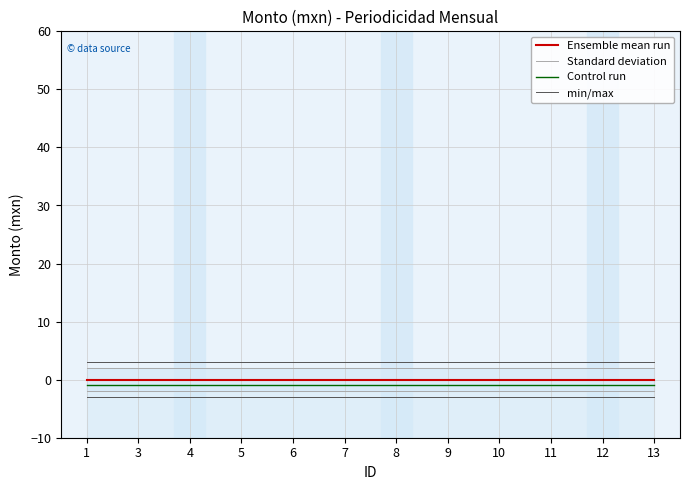

What is the approximate value of min/max at 1?

3